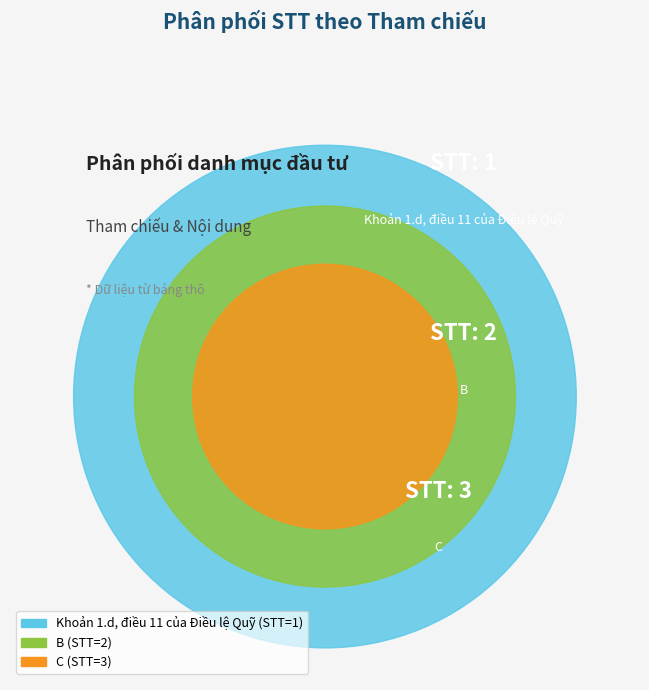

To the nearest percent, what portion does B represent?

33%